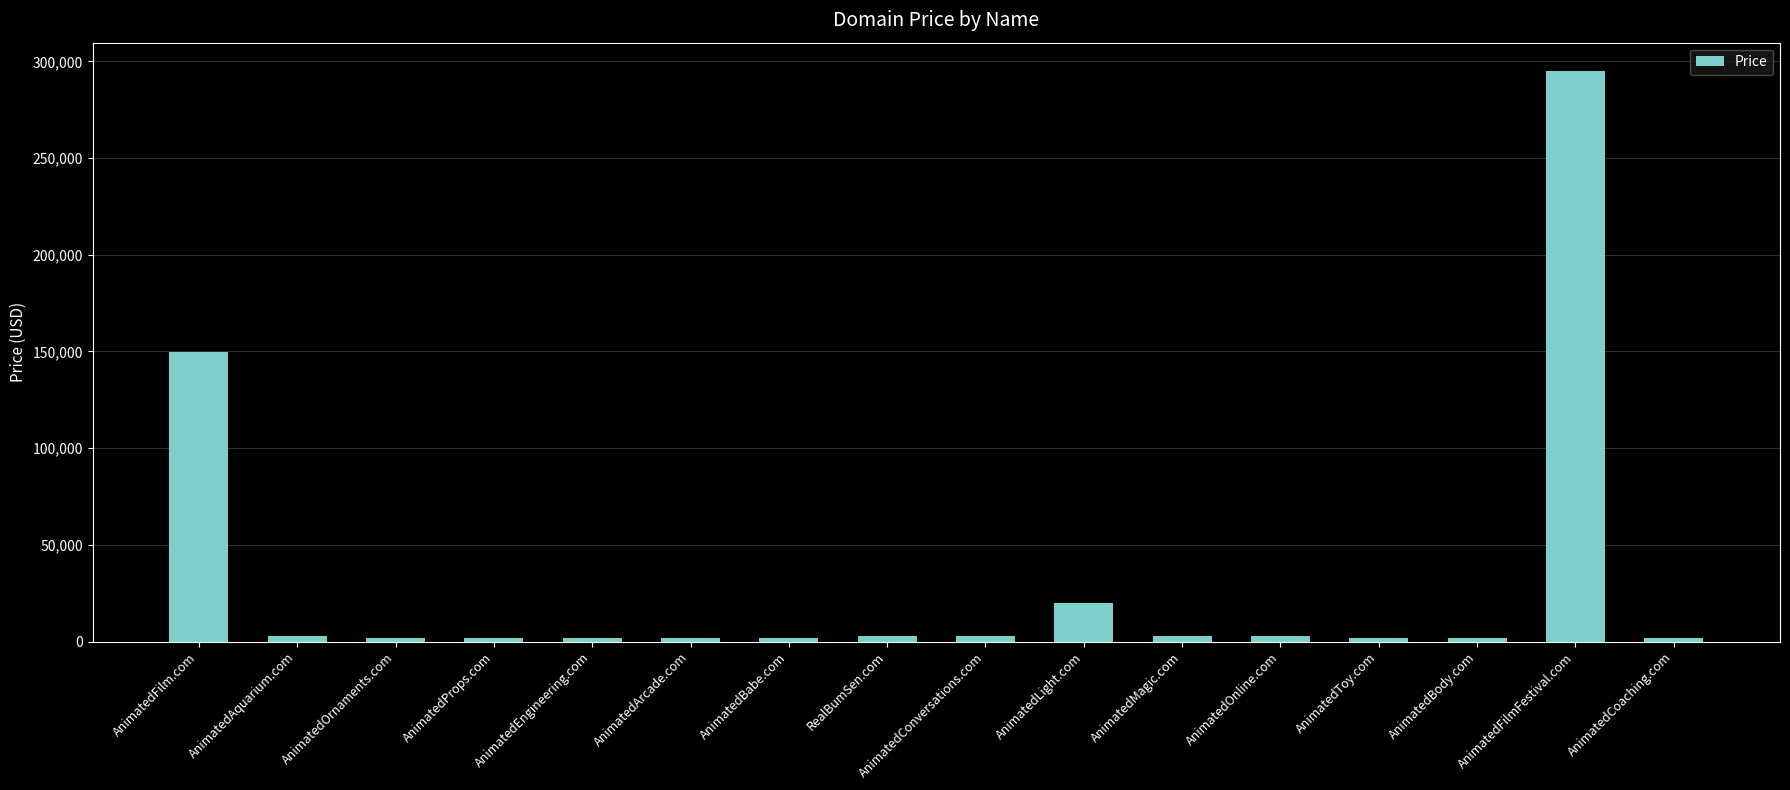

True or false: the data shows 52584 at AnimatedFilm.com.

False